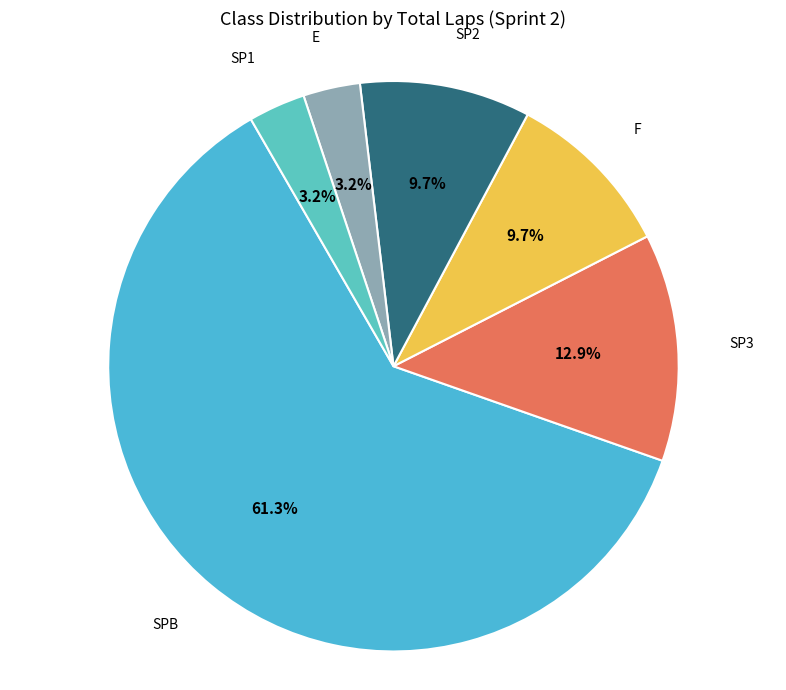

Count the number of slices in the pie.

6